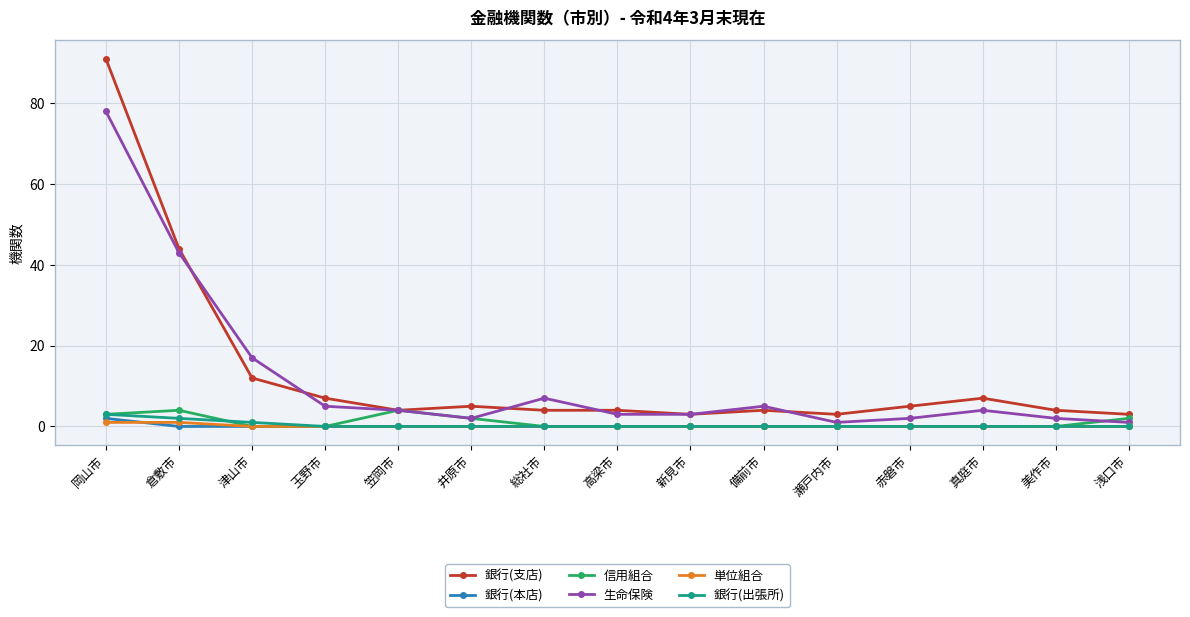

What is the label of the 10th point from the right?

井原市